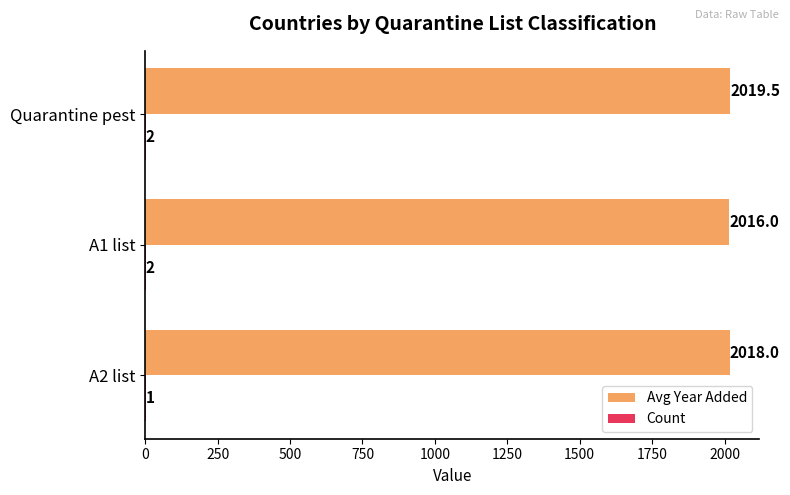

Between A2 list and A1 list, which series saw the biggest shift?

Avg Year Added